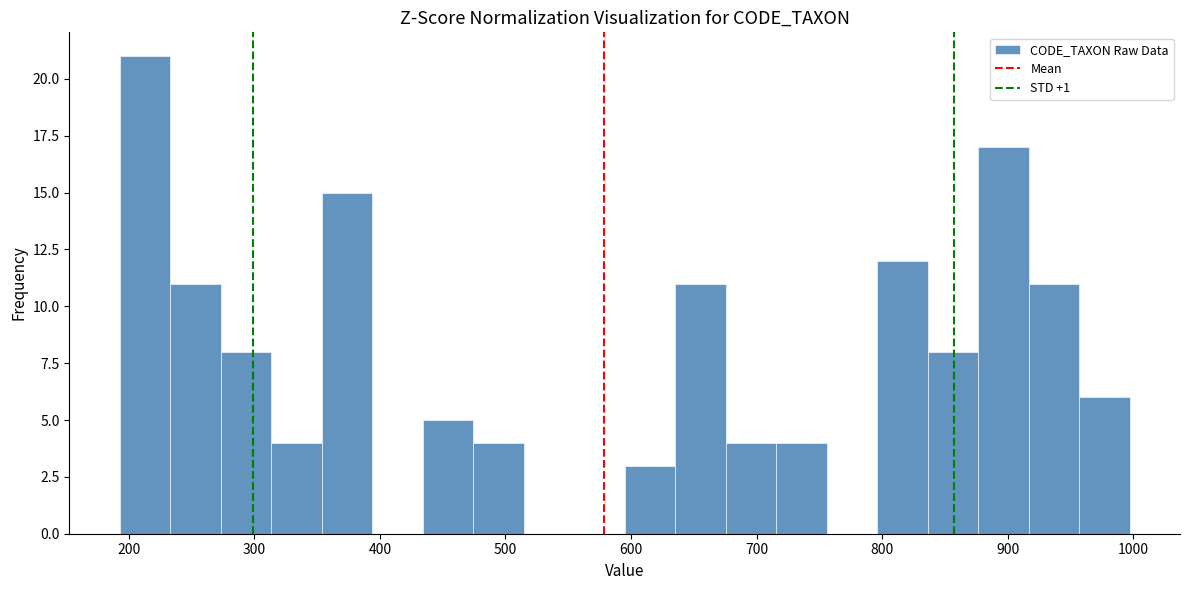

What is the height of the bar covering 190 to 230 on the x-axis? Neither the bar edges nor the heights are printed on the chart, so give them approximately, as read against the axes.

21